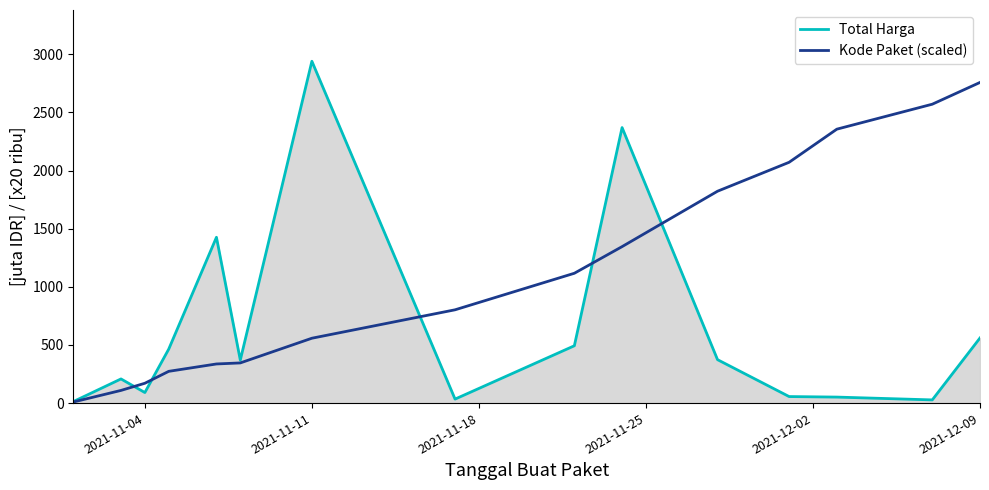

Which series has the largest range (max minus min)?

Total Harga